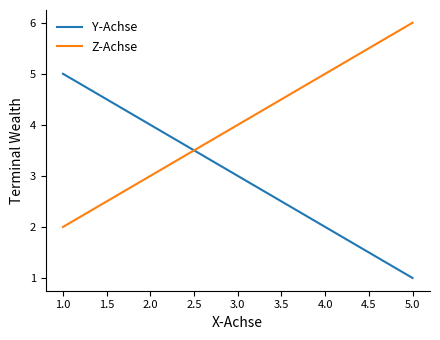

Which series ends up on top after the final intersection of Z-Achse and Y-Achse?

Z-Achse